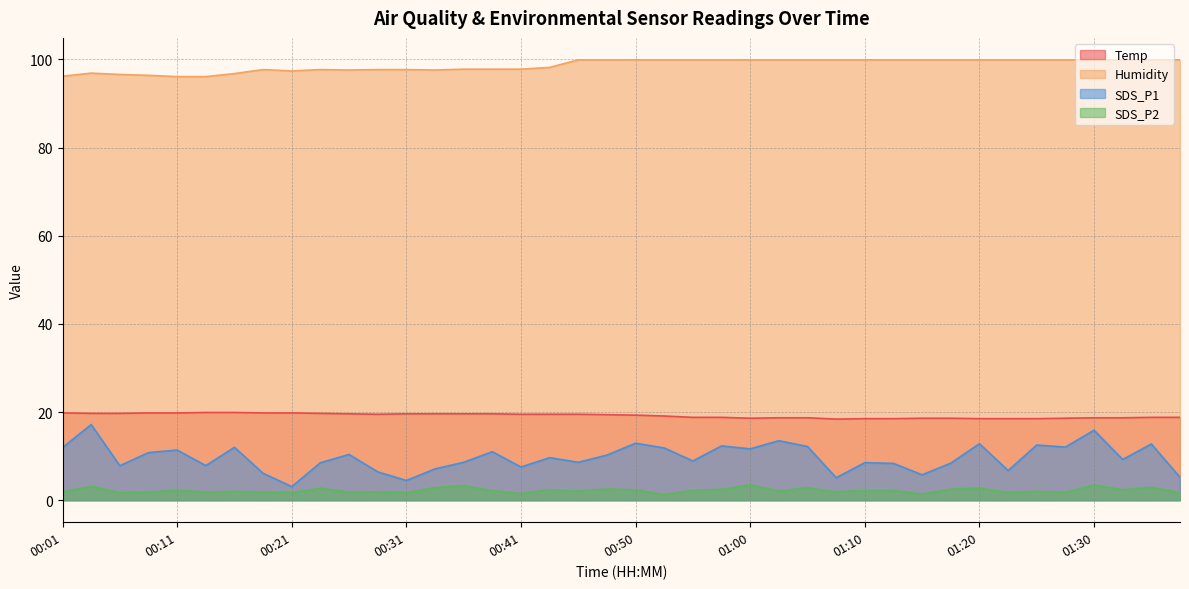

At which label does SDS_P2 reach its peak?

01:00